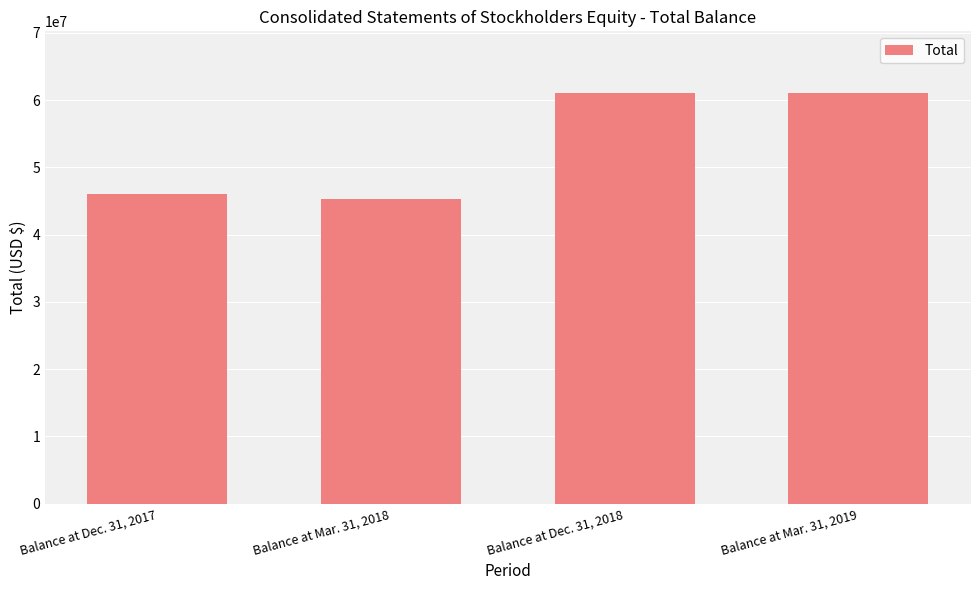

Approximately how many times larger is the value at Balance at Mar. 31, 2018 compared to Balance at Dec. 31, 2017?

1.0